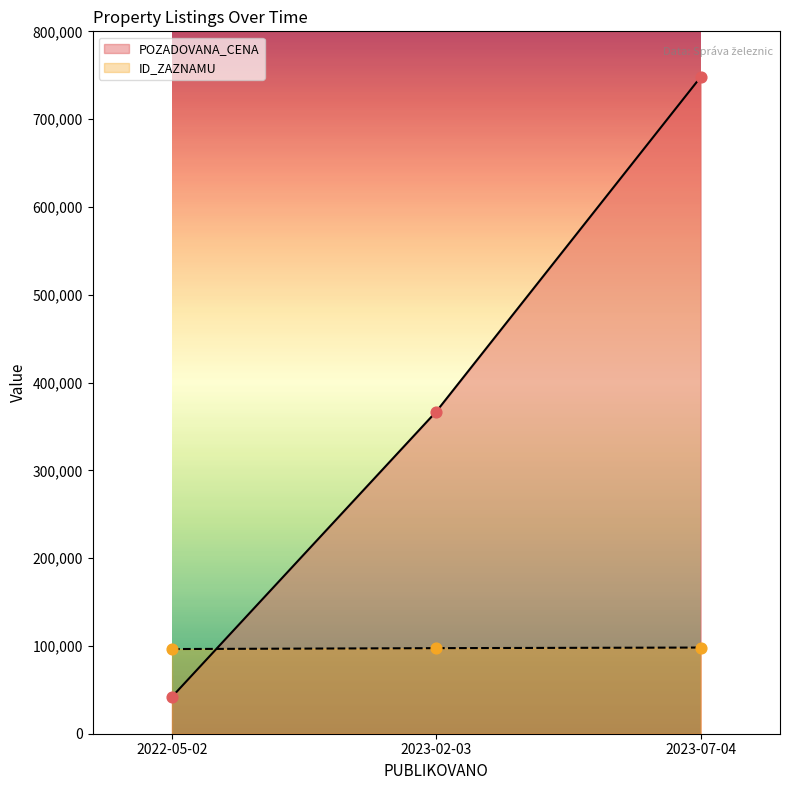

What is the total value across all series at 2022-05-02?

138447